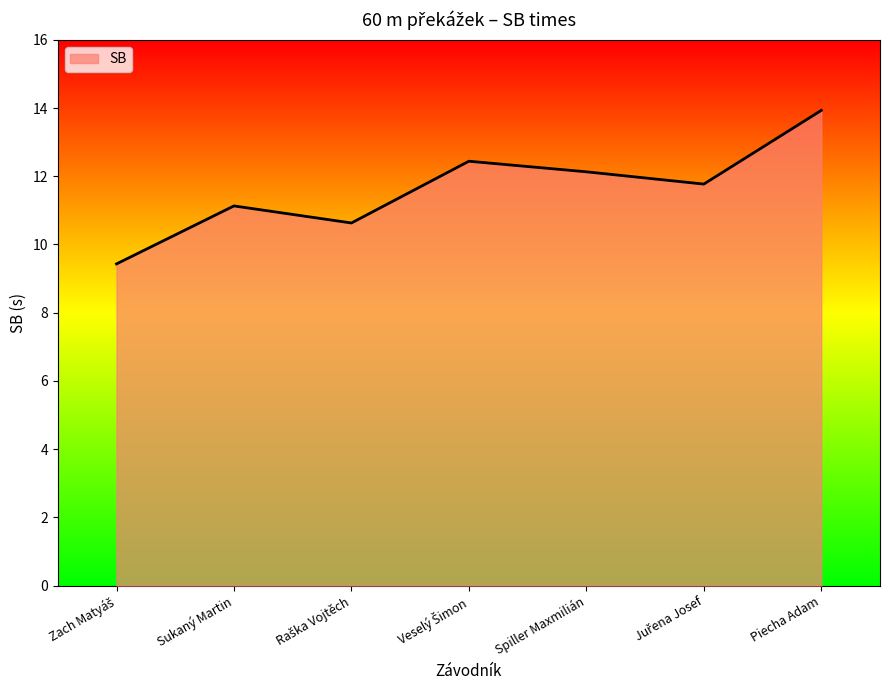

True or false: the data shows 2.8 at Sukaný Martin.

False